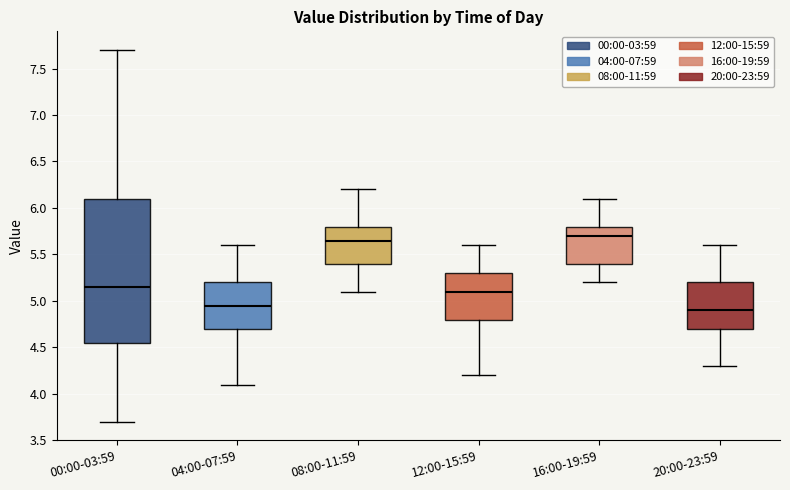

Where is the lower edge of the box for 04:00-07:59 on the y-axis? The values are not printed on the chart, so give them approximately, as read against the axis.

4.70